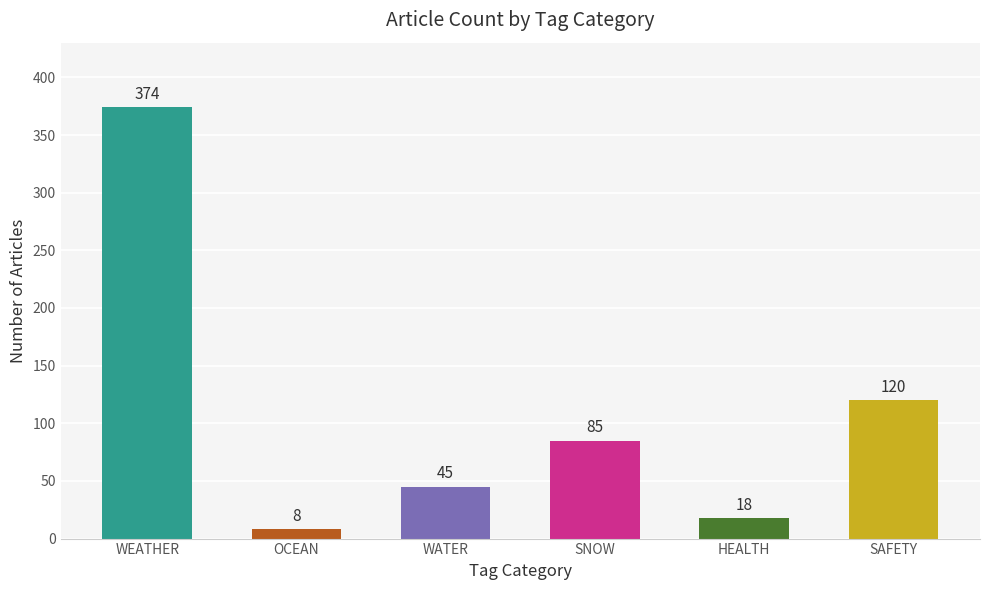

Reading left to right, extract all data points from this chart.

374	8	45	85	18	120